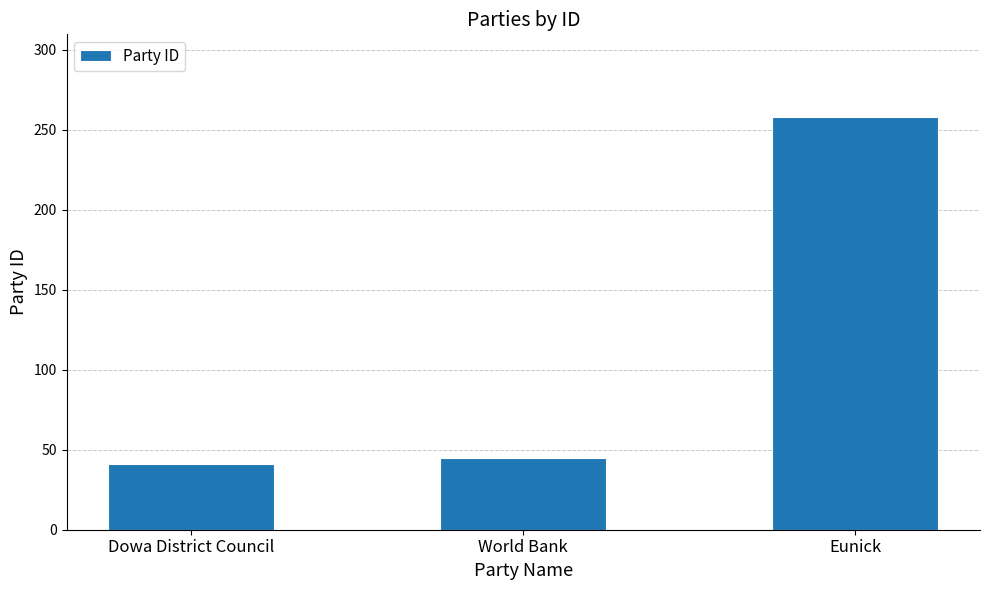

Is it true that the value at World Bank is 25?

False